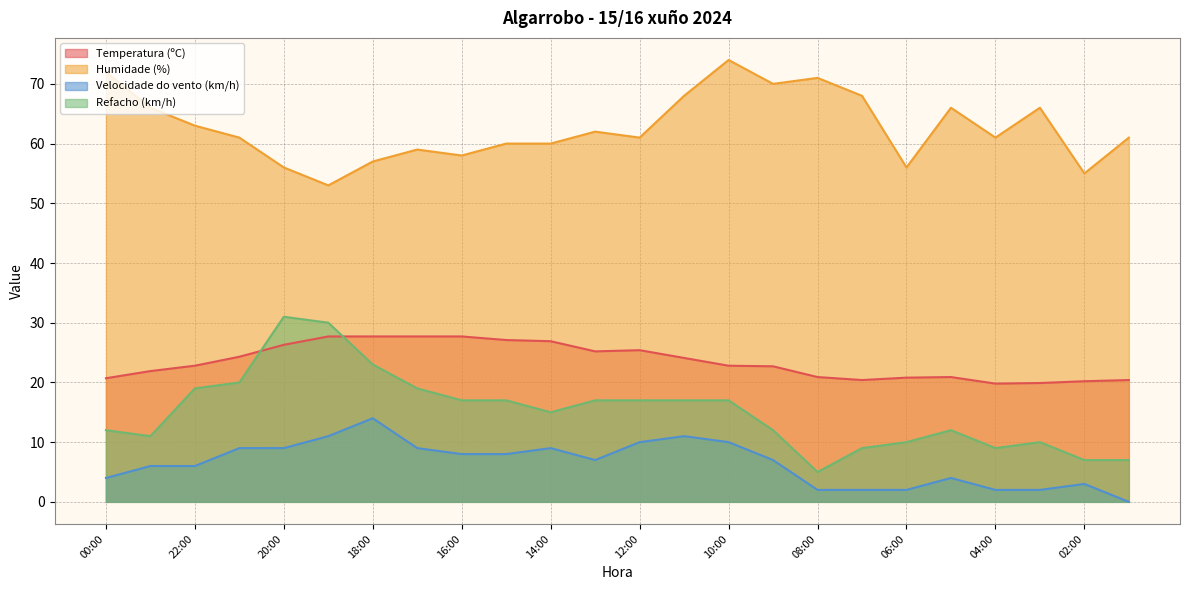

Reading left to right, what are all the values shown in this chart?

Temperatura (ºC): 20.7	21.9	22.8	24.3	26.3	27.7	27.7	27.7	27.7	27.1	26.9	25.2	25.4	24.1	22.8	22.7	20.9	20.4	20.8	20.9	19.8	19.9	20.2	20.4
Humidade (%): 72.0	66.0	63.0	61.0	56.0	53.0	57.0	59.0	58.0	60.0	60.0	62.0	61.0	68.0	74.0	70.0	71.0	68.0	56.0	66.0	61.0	66.0	55.0	61.0
Velocidade do vento (km/h): 4.0	6.0	6.0	9.0	9.0	11.0	14.0	9.0	8.0	8.0	9.0	7.0	10.0	11.0	10.0	7.0	2.0	2.0	2.0	4.0	2.0	2.0	3.0	0.0
Refacho (km/h): 12.0	11.0	19.0	20.0	31.0	30.0	23.0	19.0	17.0	17.0	15.0	17.0	17.0	17.0	17.0	12.0	5.0	9.0	10.0	12.0	9.0	10.0	7.0	7.0